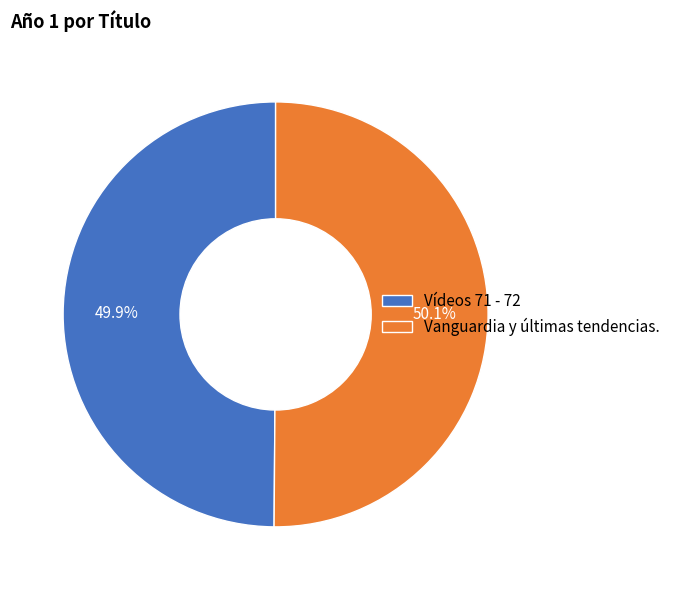

Approximately how many times larger is the value at Vanguardia y últimas tendencias. compared to Vídeos 71 - 72?

1.0